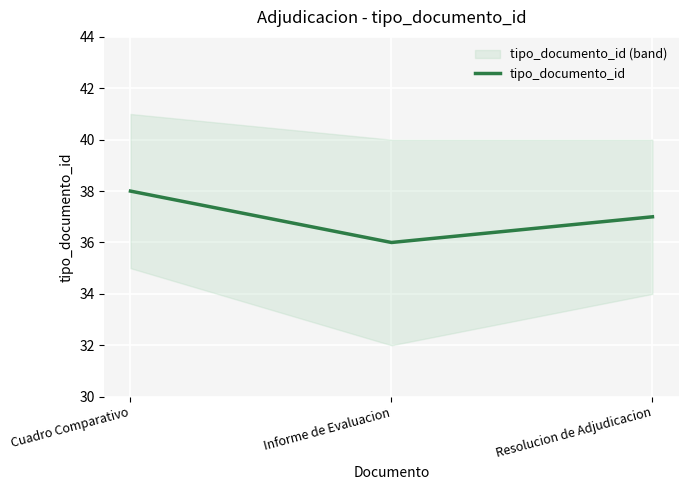

Count the values in the range 36 to 38.

3